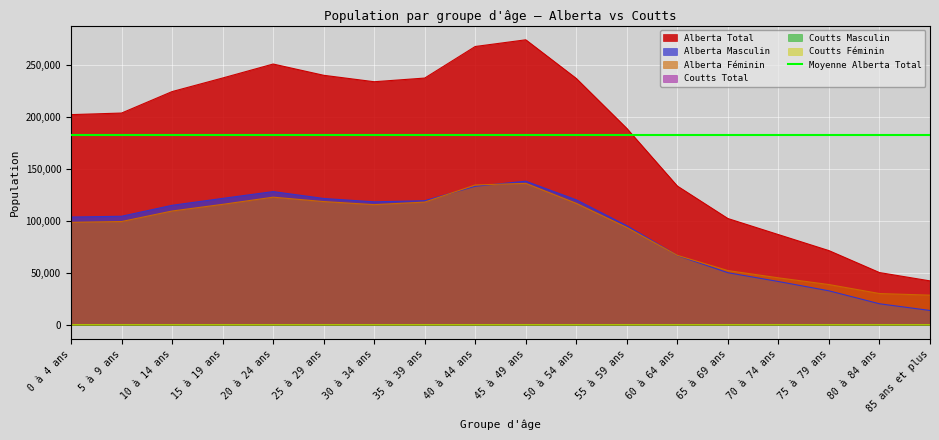

What is the maximum value for Alberta Total?

274735